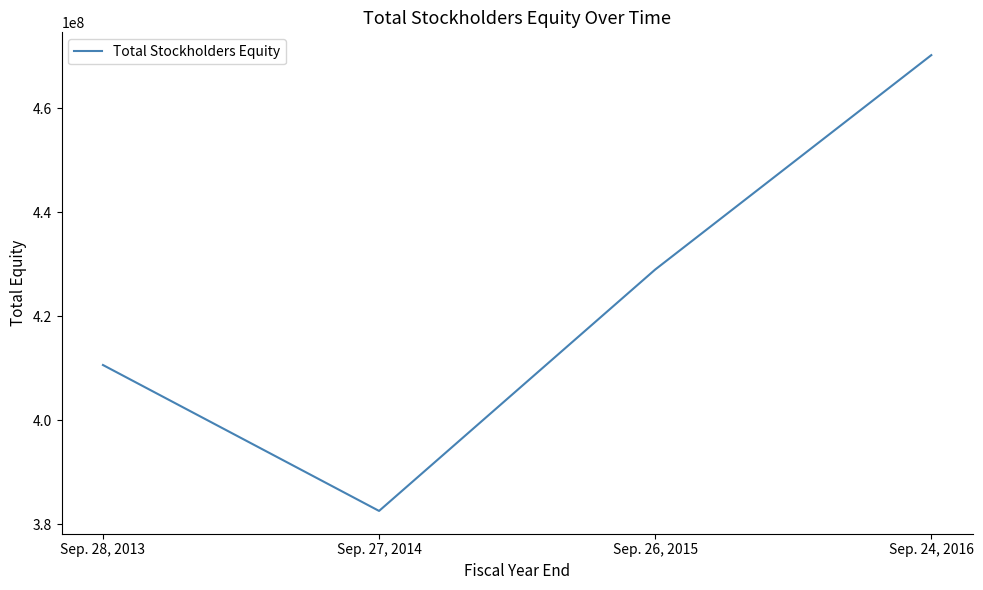

Count the values in the range 410639275 to 470175610.

3